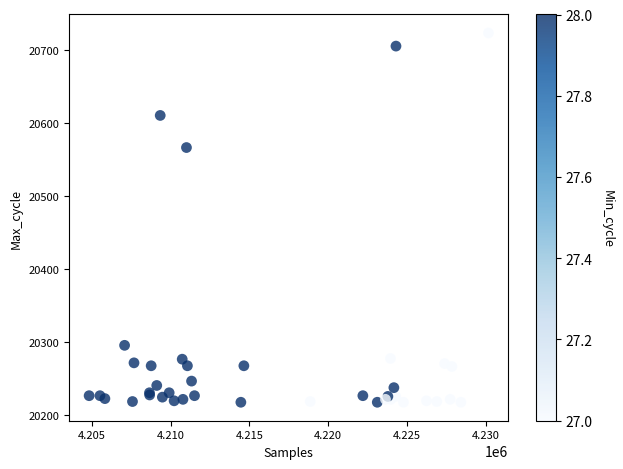

What Y value in the scatter plot is closest to 20470?

20566